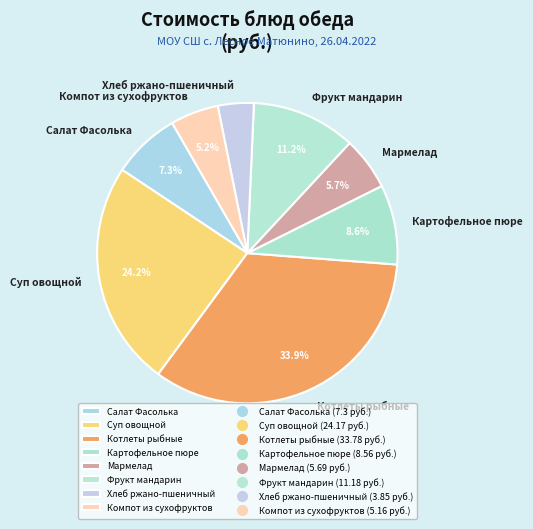

To the nearest percent, what is the difference between the Суп овощной and Котлеты рыбные slice percentages?

10%